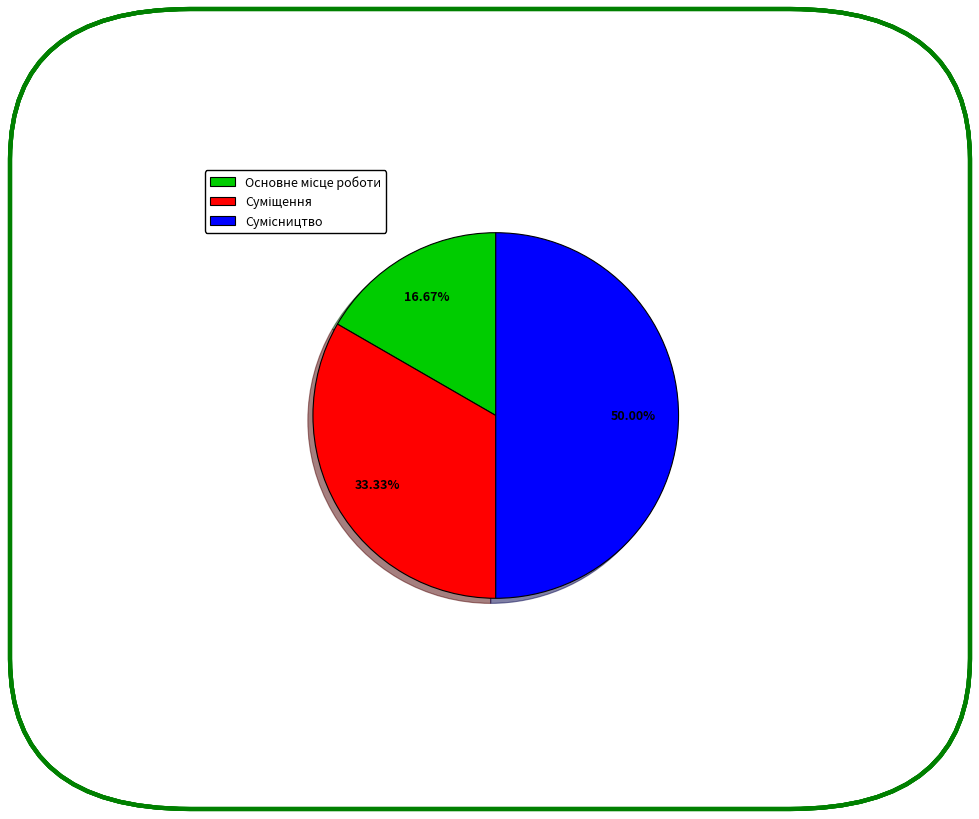

Count the number of slices in the pie.

3